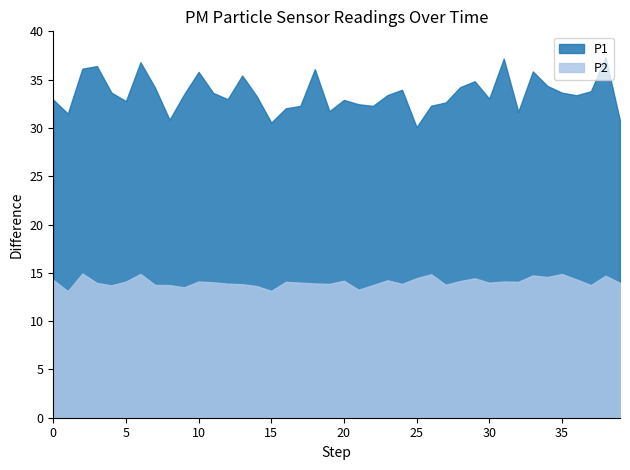

What is the smallest value displayed?

13.1